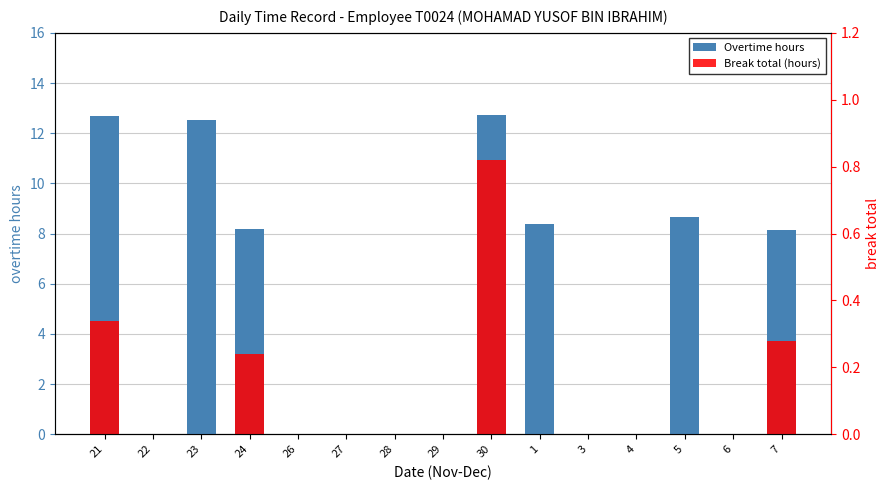

Is the value of Overtime hours at 1 greater than the value of Break total (hours) at 24?

Yes